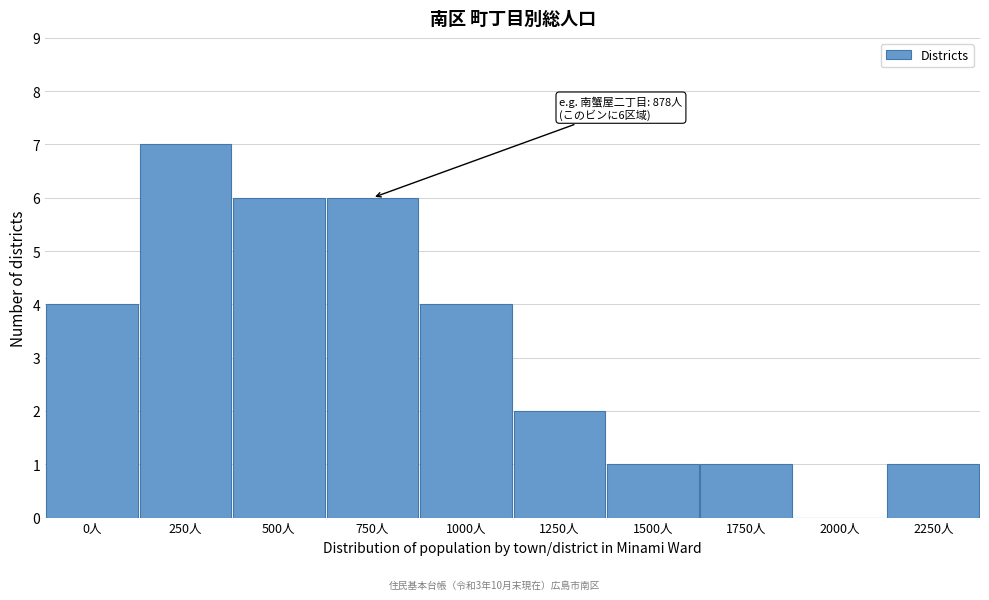

Reading left to right, extract all data points from this chart.

0人=4	250人=7	500人=6	750人=6	1000人=4	1250人=2	1500人=1	1750人=1	2000人=0	2250人=1